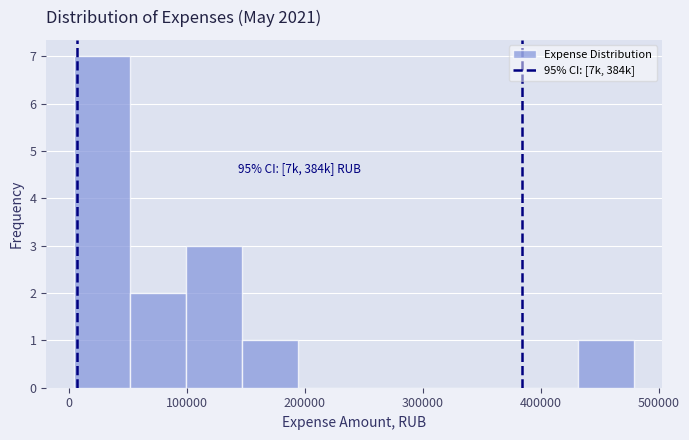

Over which range of the x-axis is the bar tallest?

0 to 50000